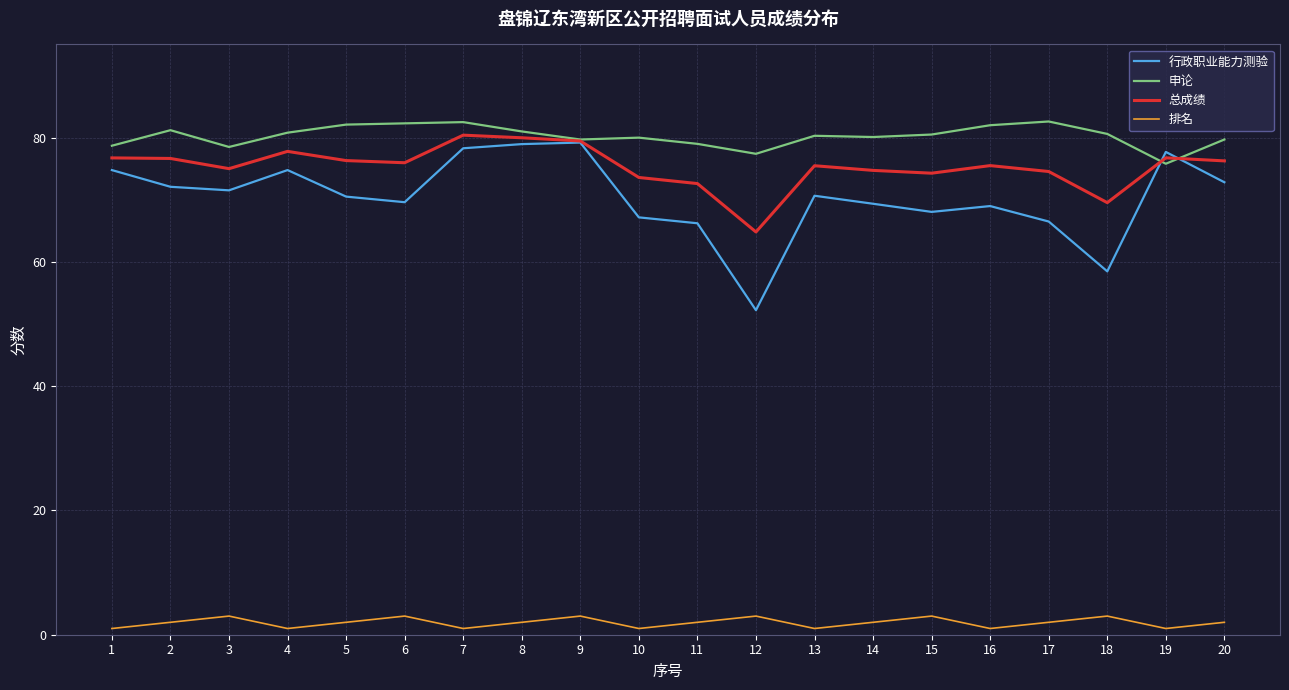

Which series has the largest total across all categories?

申论